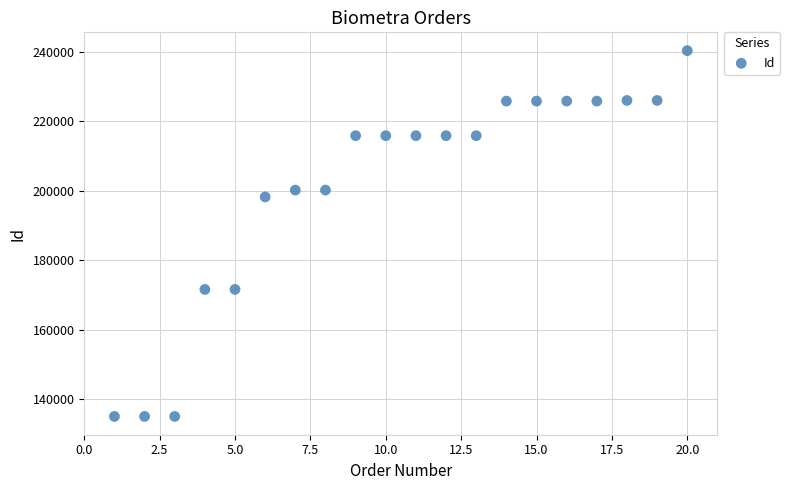

What is the range of Y values (max minus min)?

105274